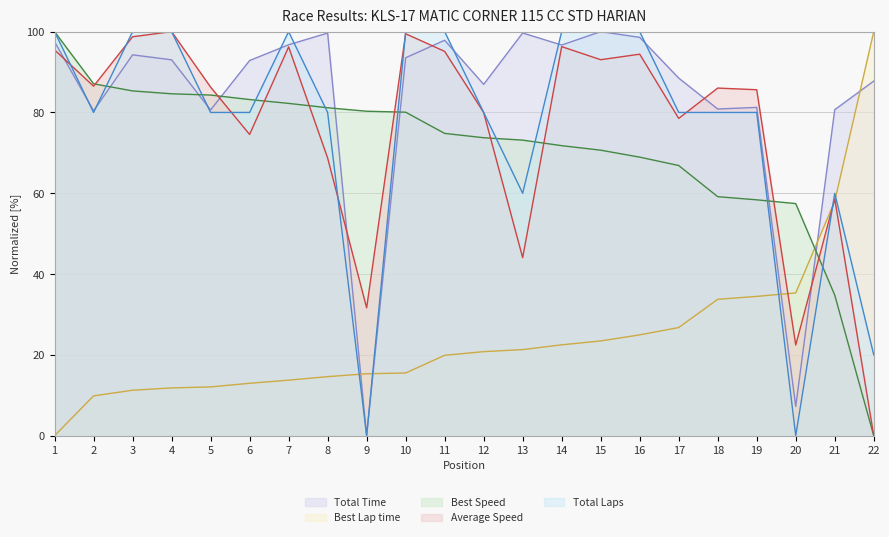

True or false: Best Speed and Best Lap time intersect in this chart.

True